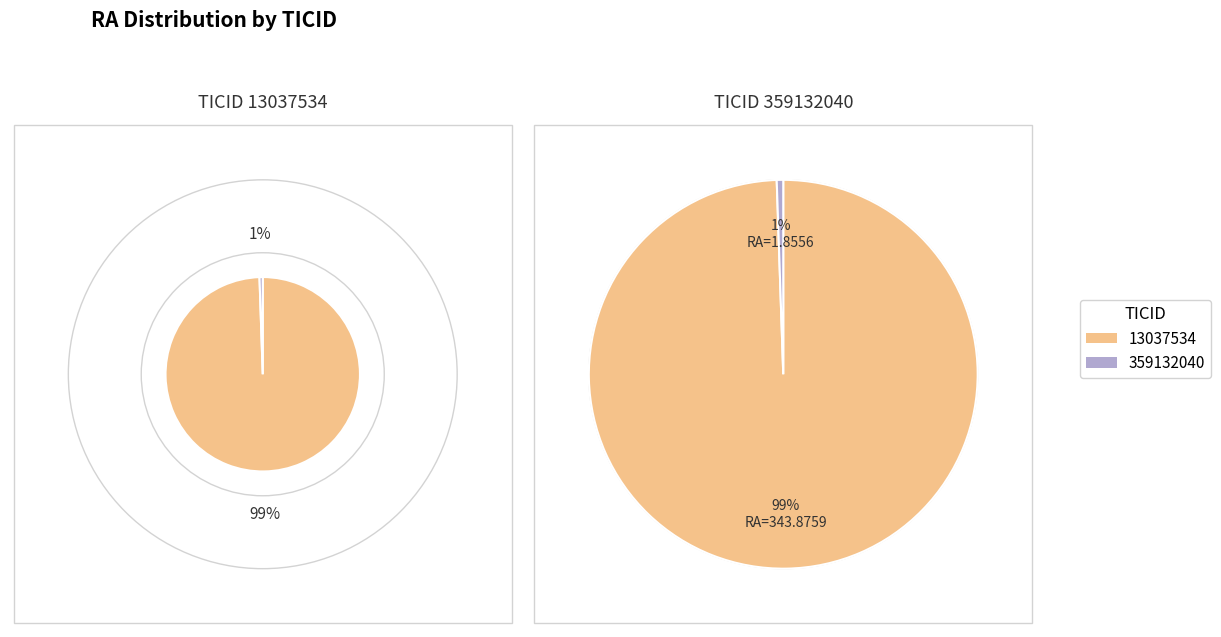

Does any single category account for the majority?

Yes